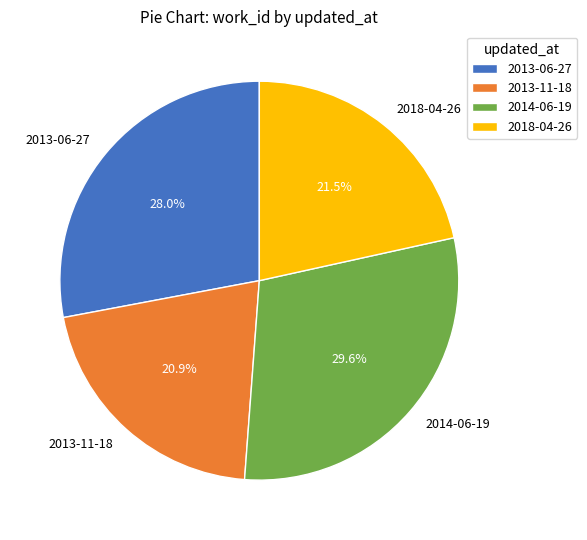

What is the smallest slice in the pie chart?

2013-11-18